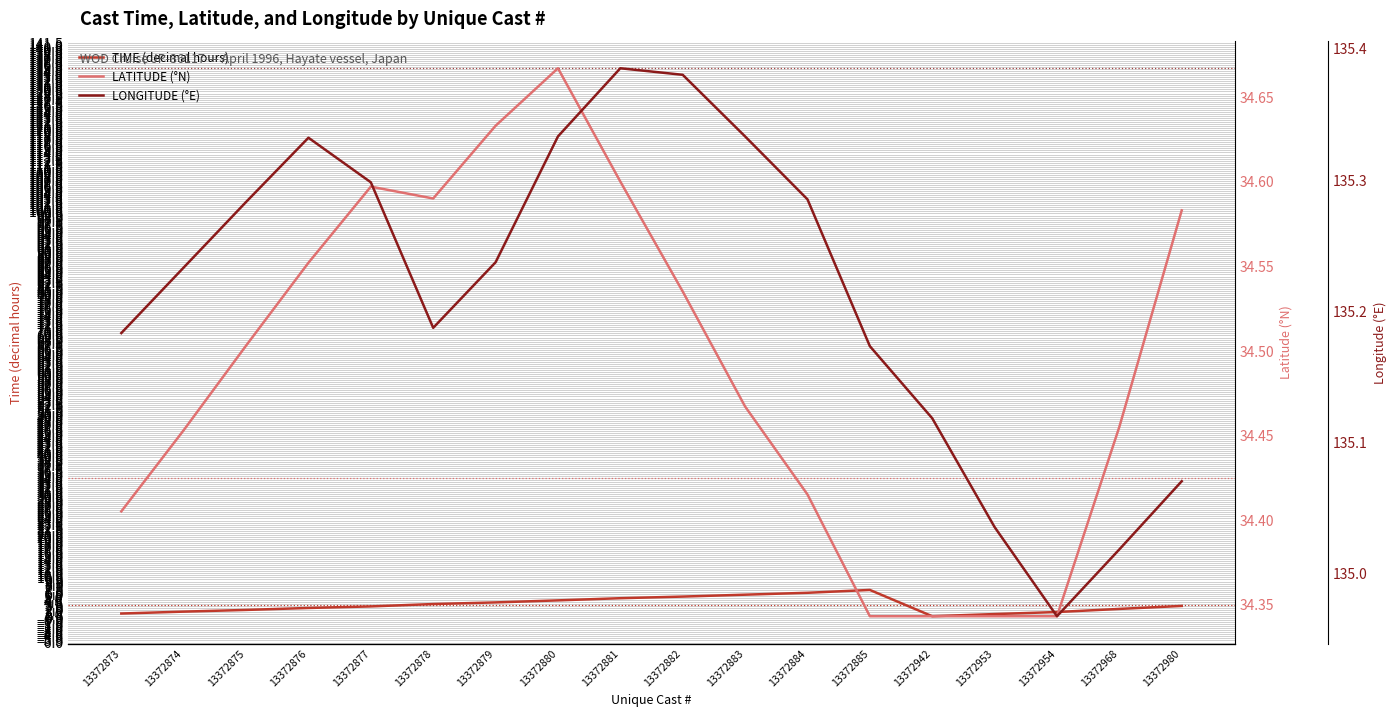

Between 13372876 and 13372879, which series saw the biggest shift?

TIME (decimal hours)